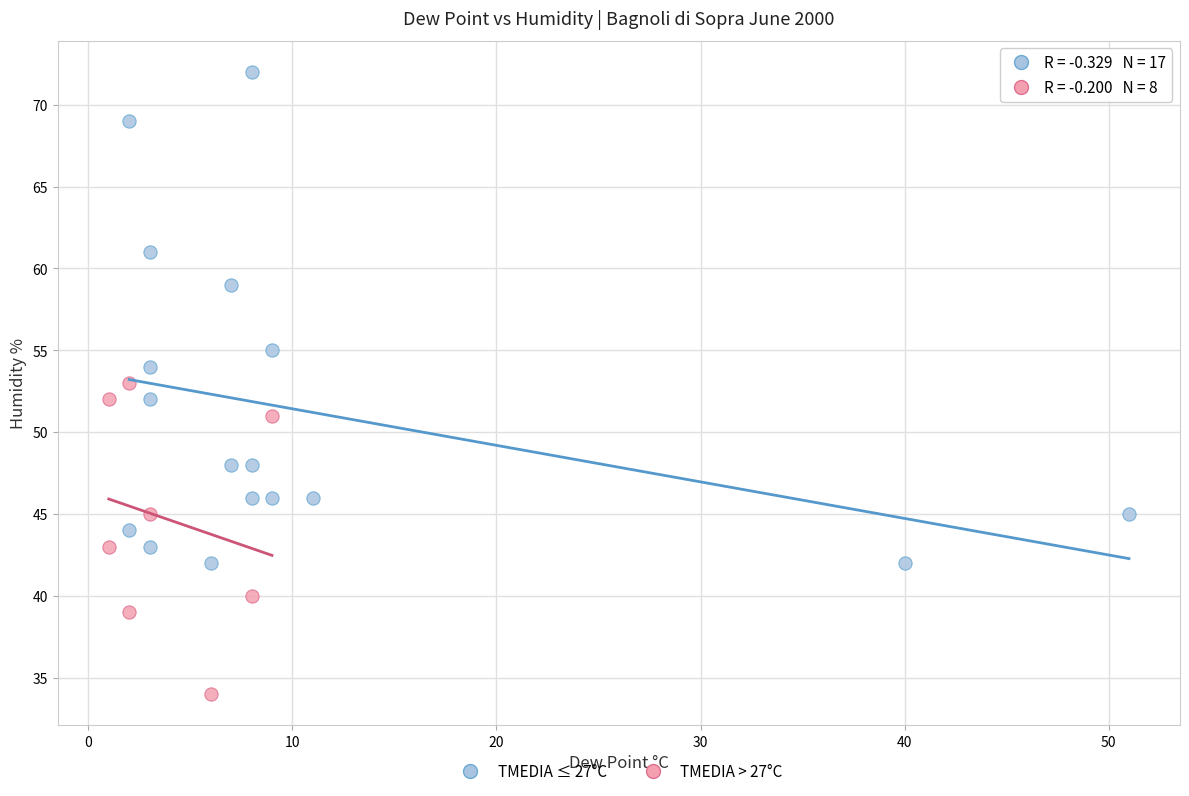

Which series has the largest Y range (max minus min)?

TMEDIA ≤ 27°C